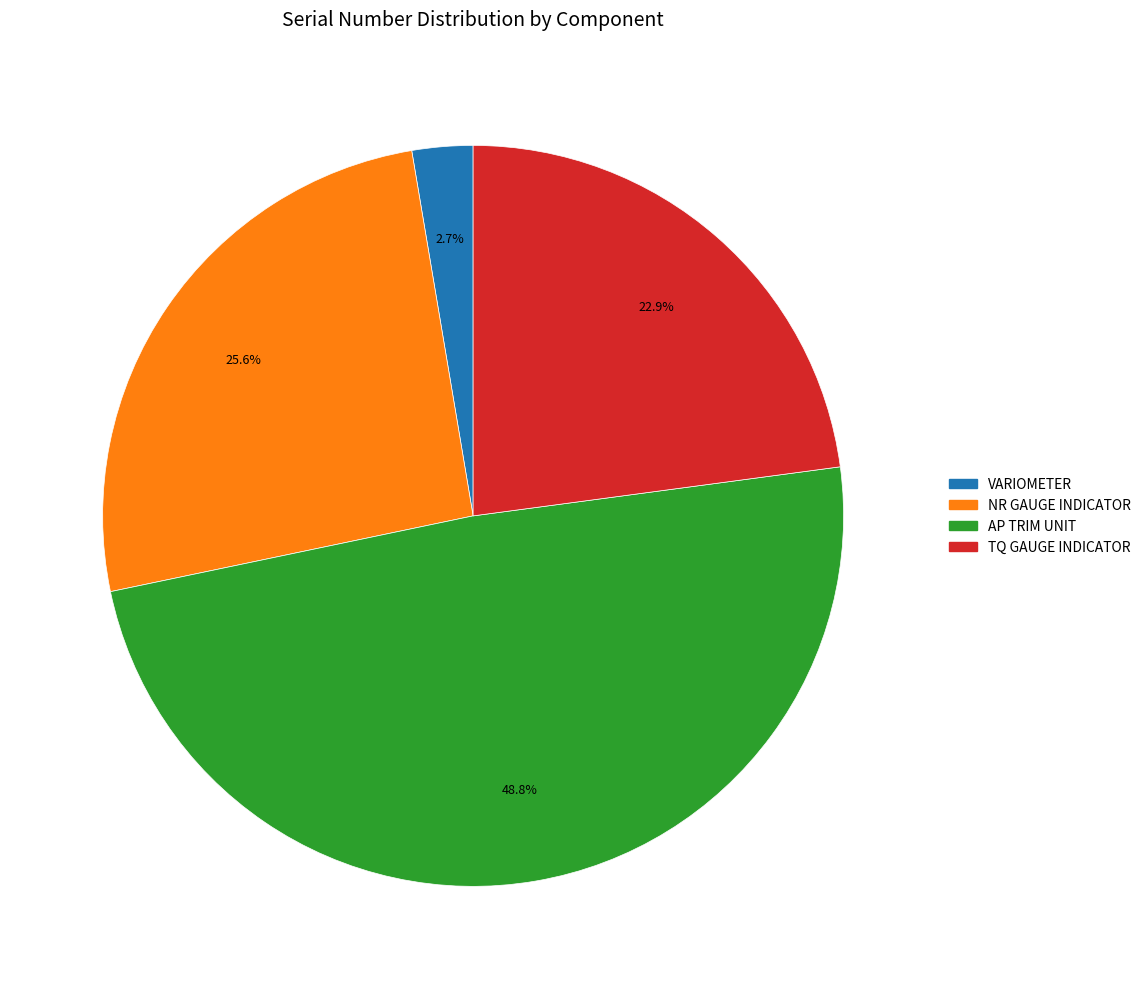

Rank the categories by value from lowest to highest.

VARIOMETER, TQ GAUGE INDICATOR, NR GAUGE INDICATOR, AP TRIM UNIT